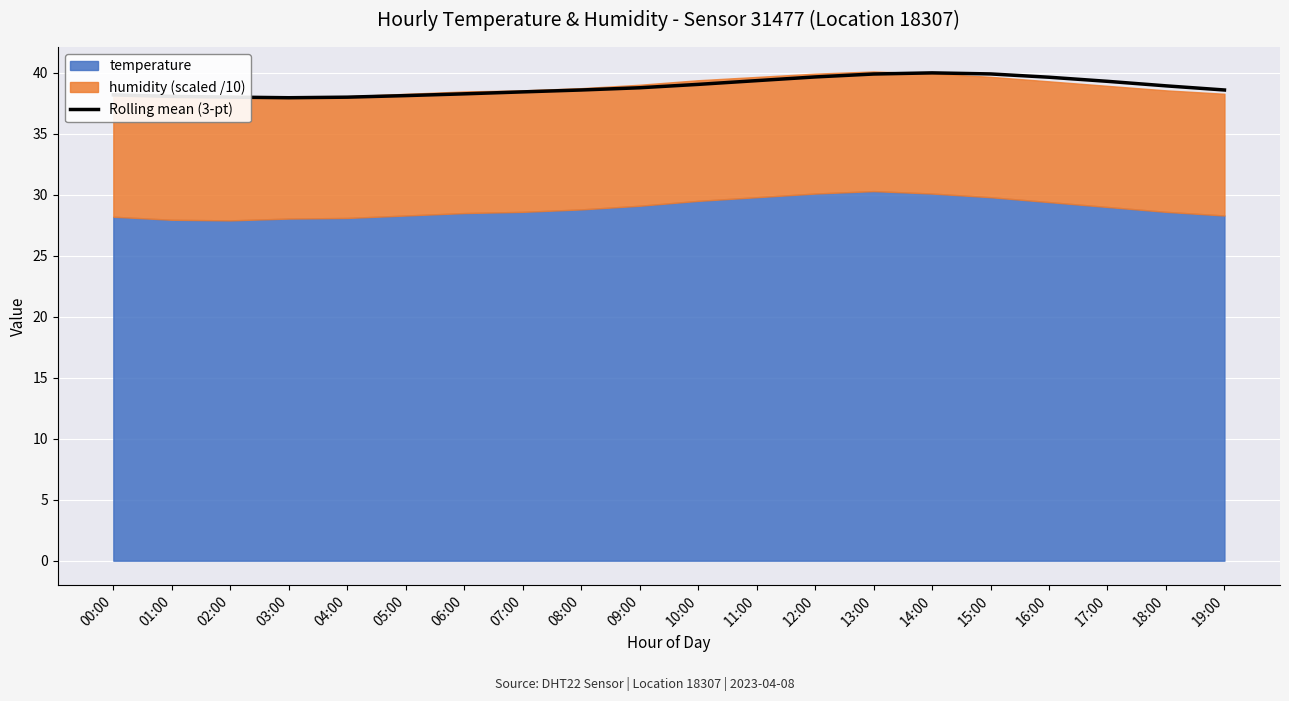

What is the difference between the maximum and minimum values?

2.0